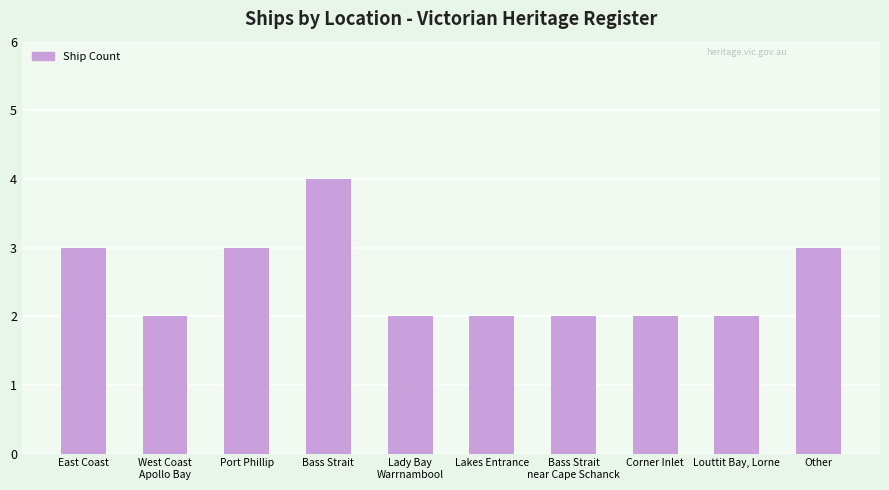

What position from the left is Lakes Entrance?

6